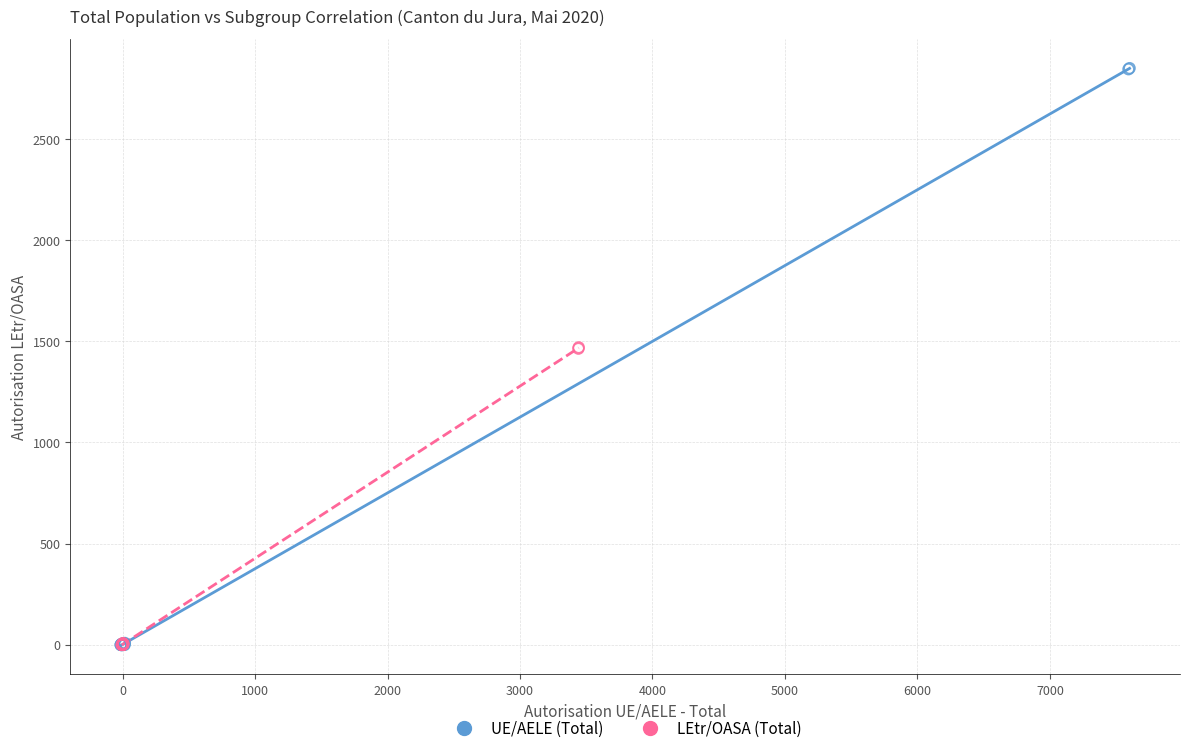

Which series has the widest spread of Y values?

UE/AELE (Total)